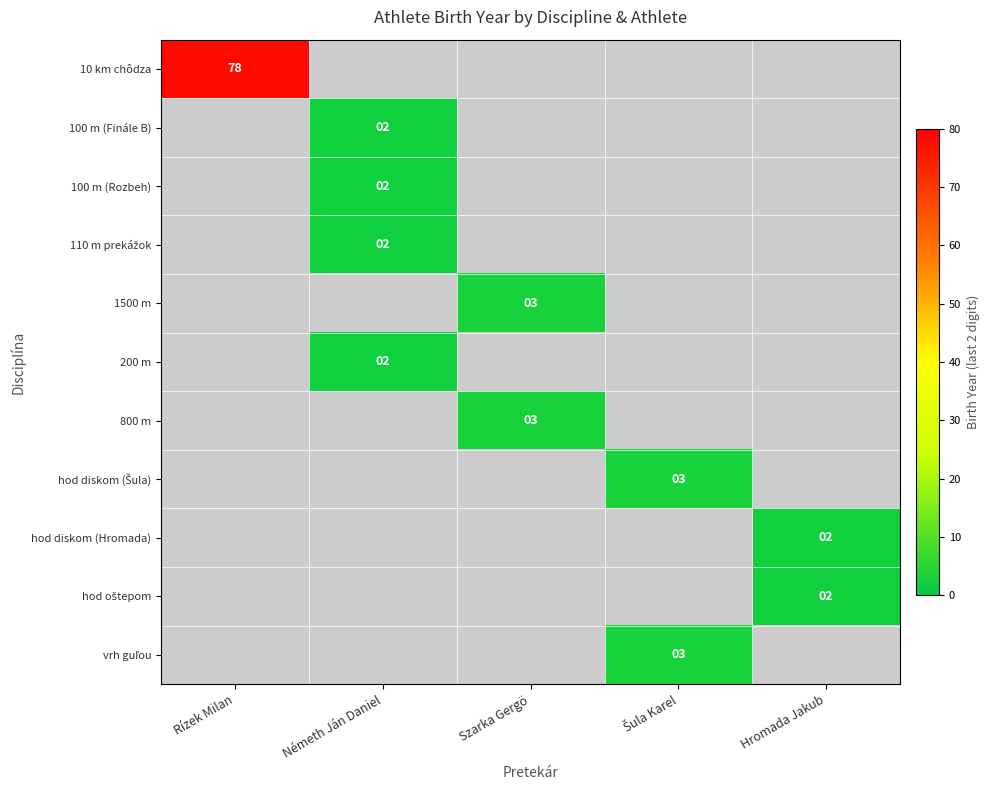

The 10 km chôdza series shows 116 at Rízek Milan. True or false?

False